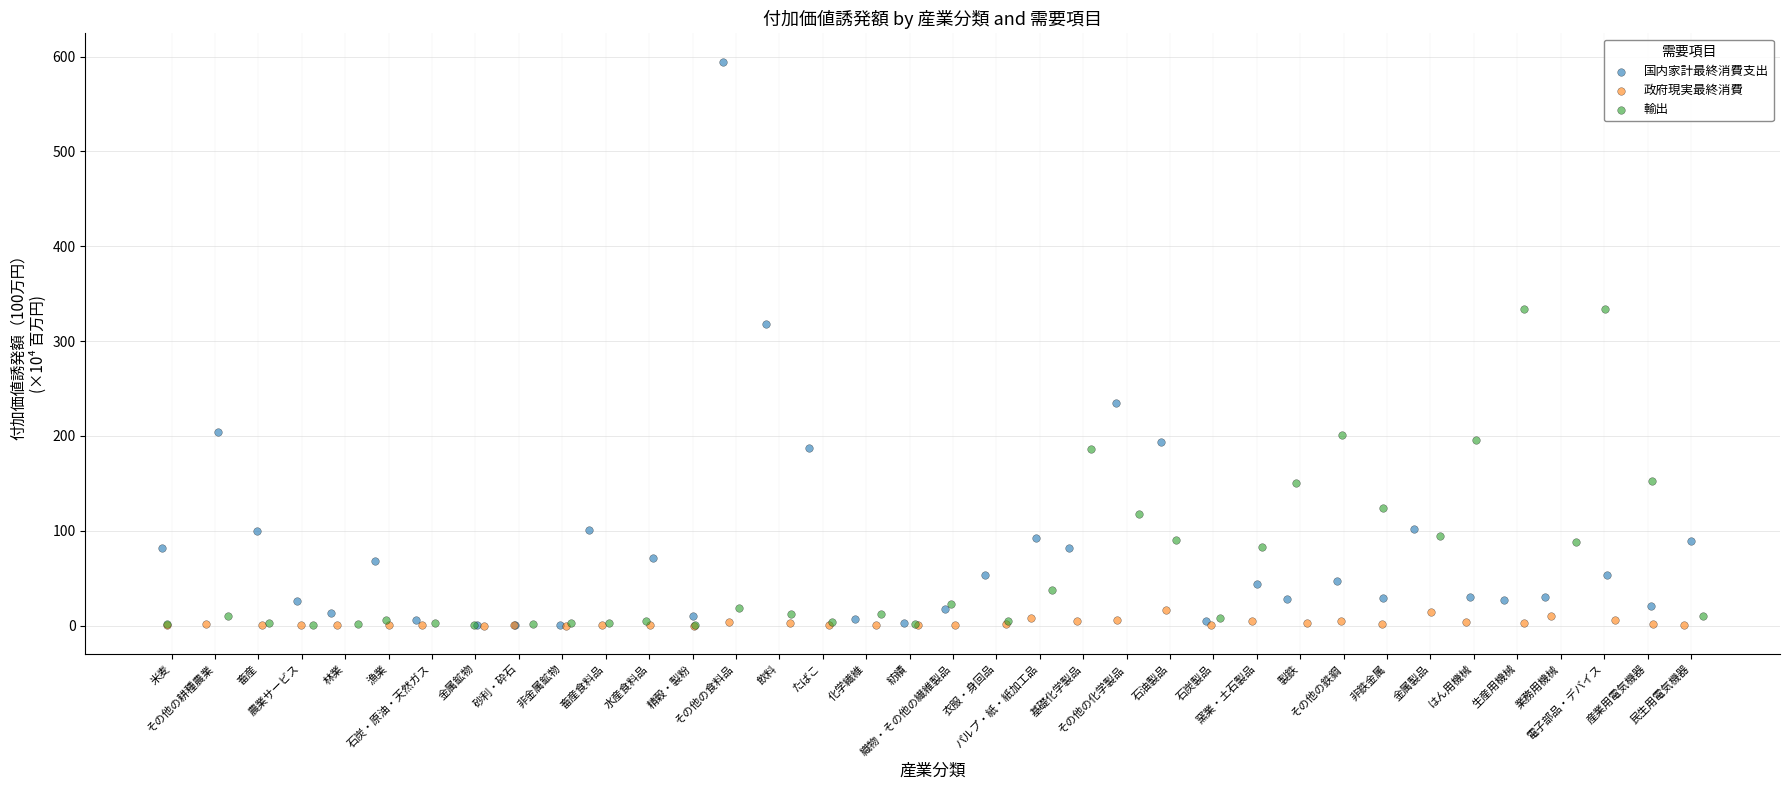

Which series contains the highest Y value?

国内家計最終消費支出